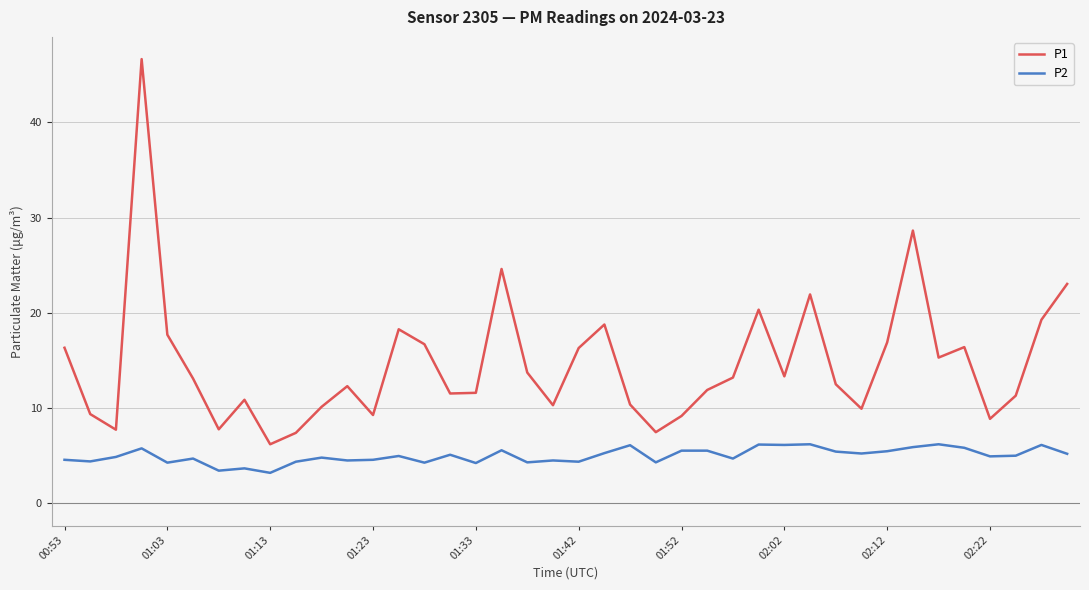

What is the greatest value displayed?

46.6